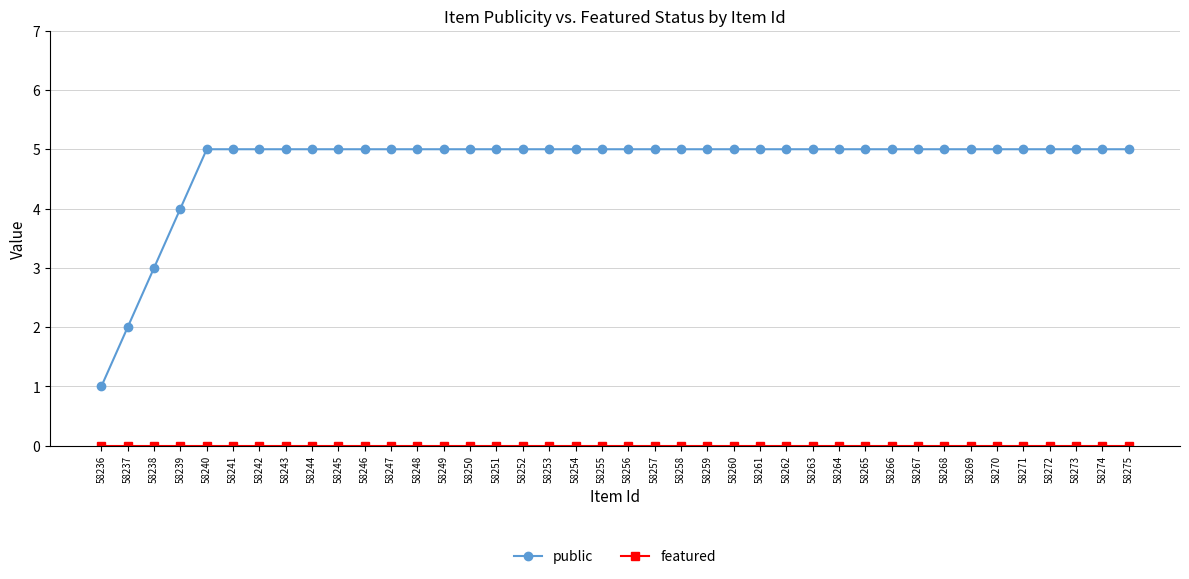

Which series has the widest spread of values?

public